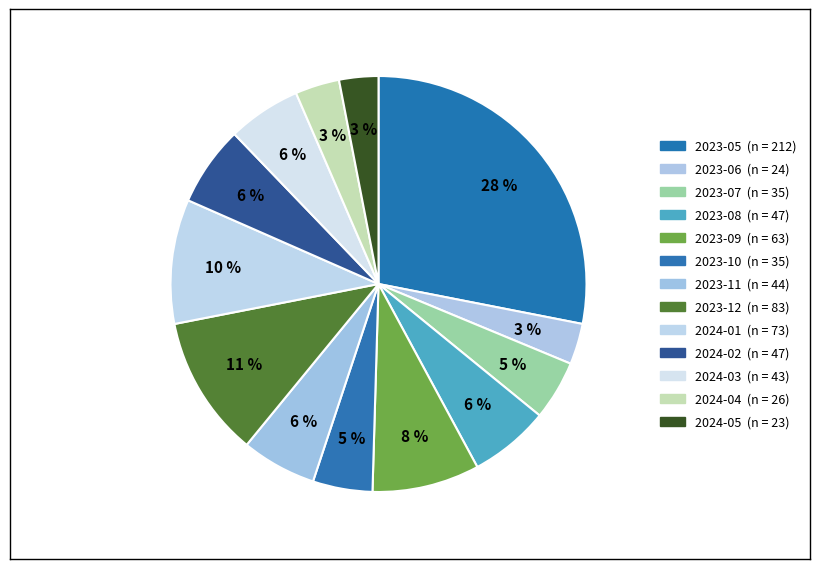

Count the number of slices in the pie.

13